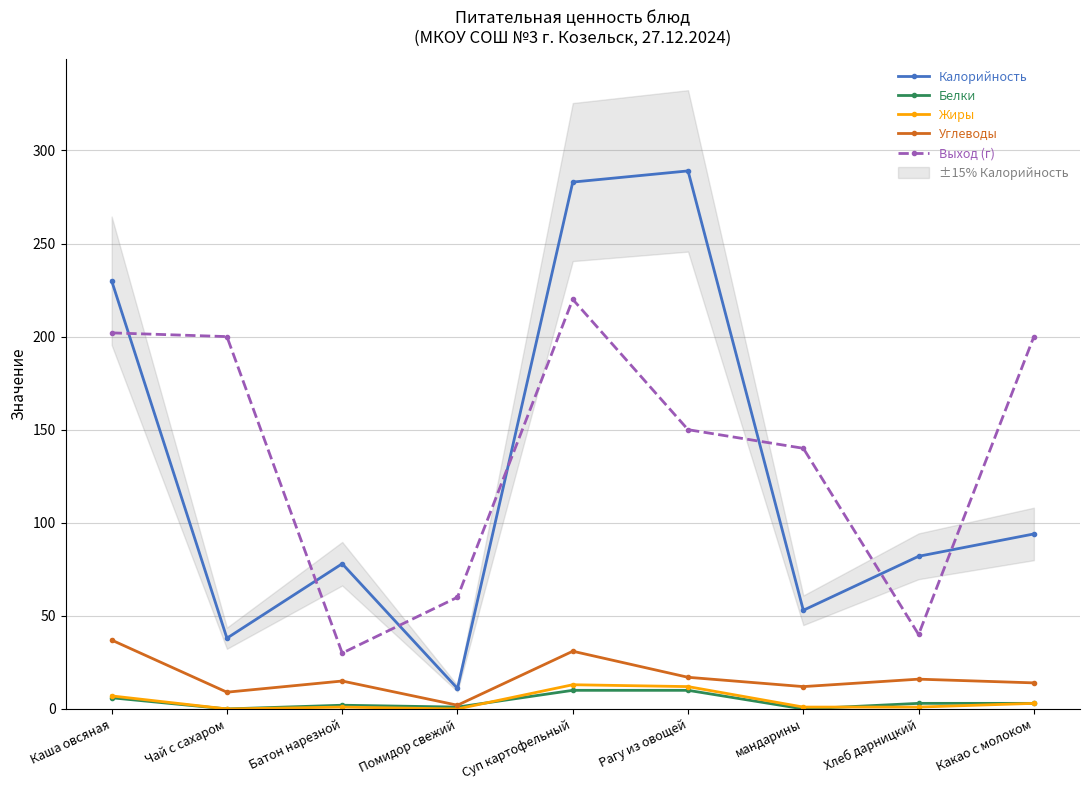

Between мандарины and Чай с сахаром, which is larger?

мандарины